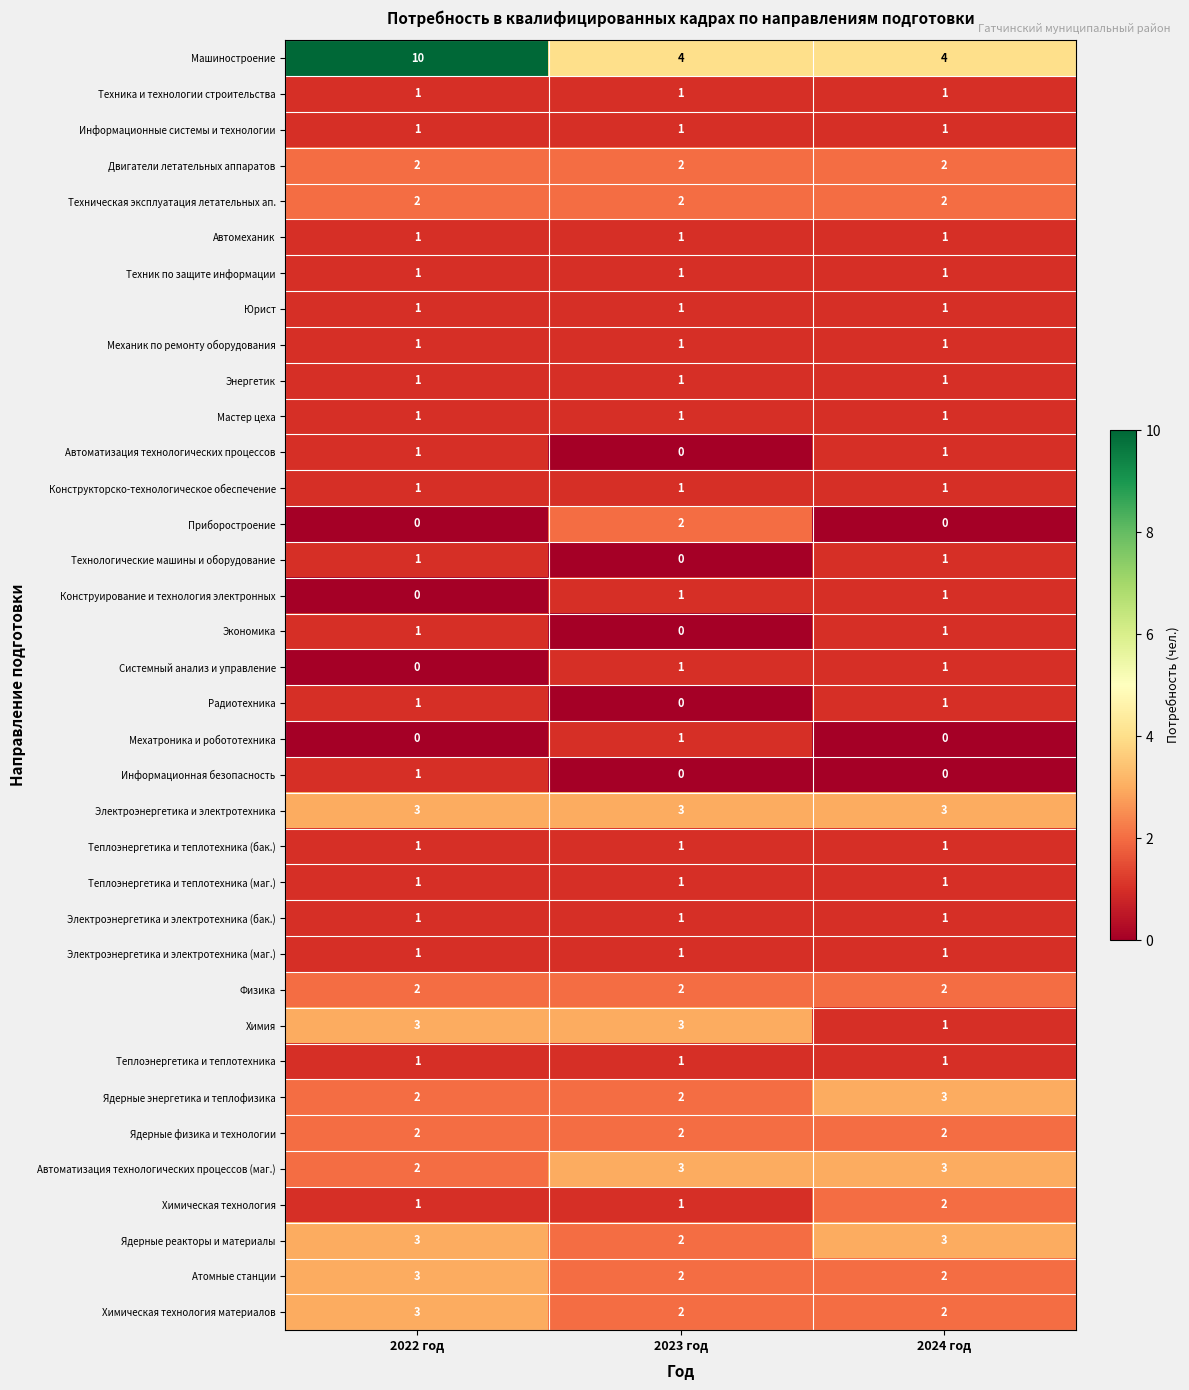

What is the difference between the Машиностроение values at 2024 год and 2022 год?

6